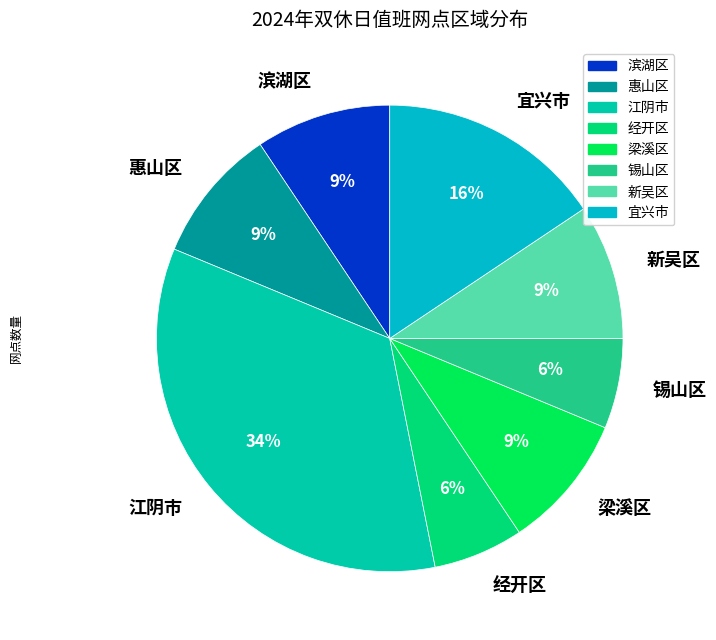

Do 滨湖区 and 宜兴市 together represent more than half of the pie?

No